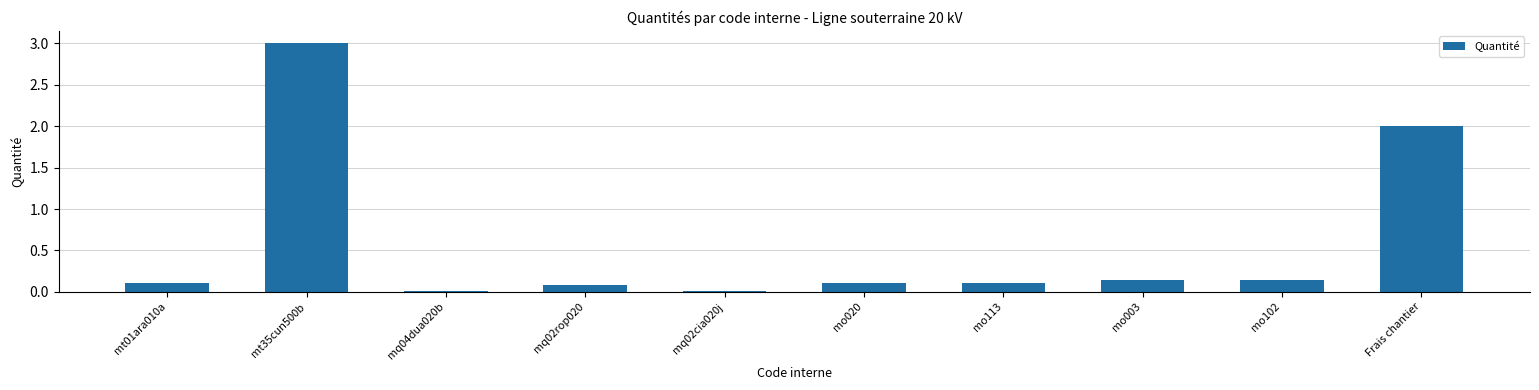

Between mt35cun500b and mo020, which is larger?

mt35cun500b